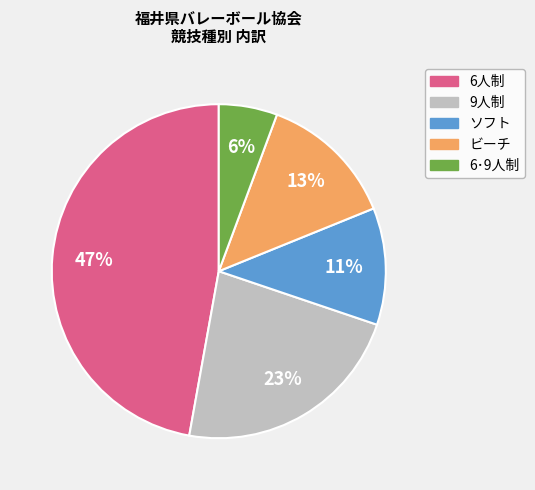

Does any single category account for the majority?

No